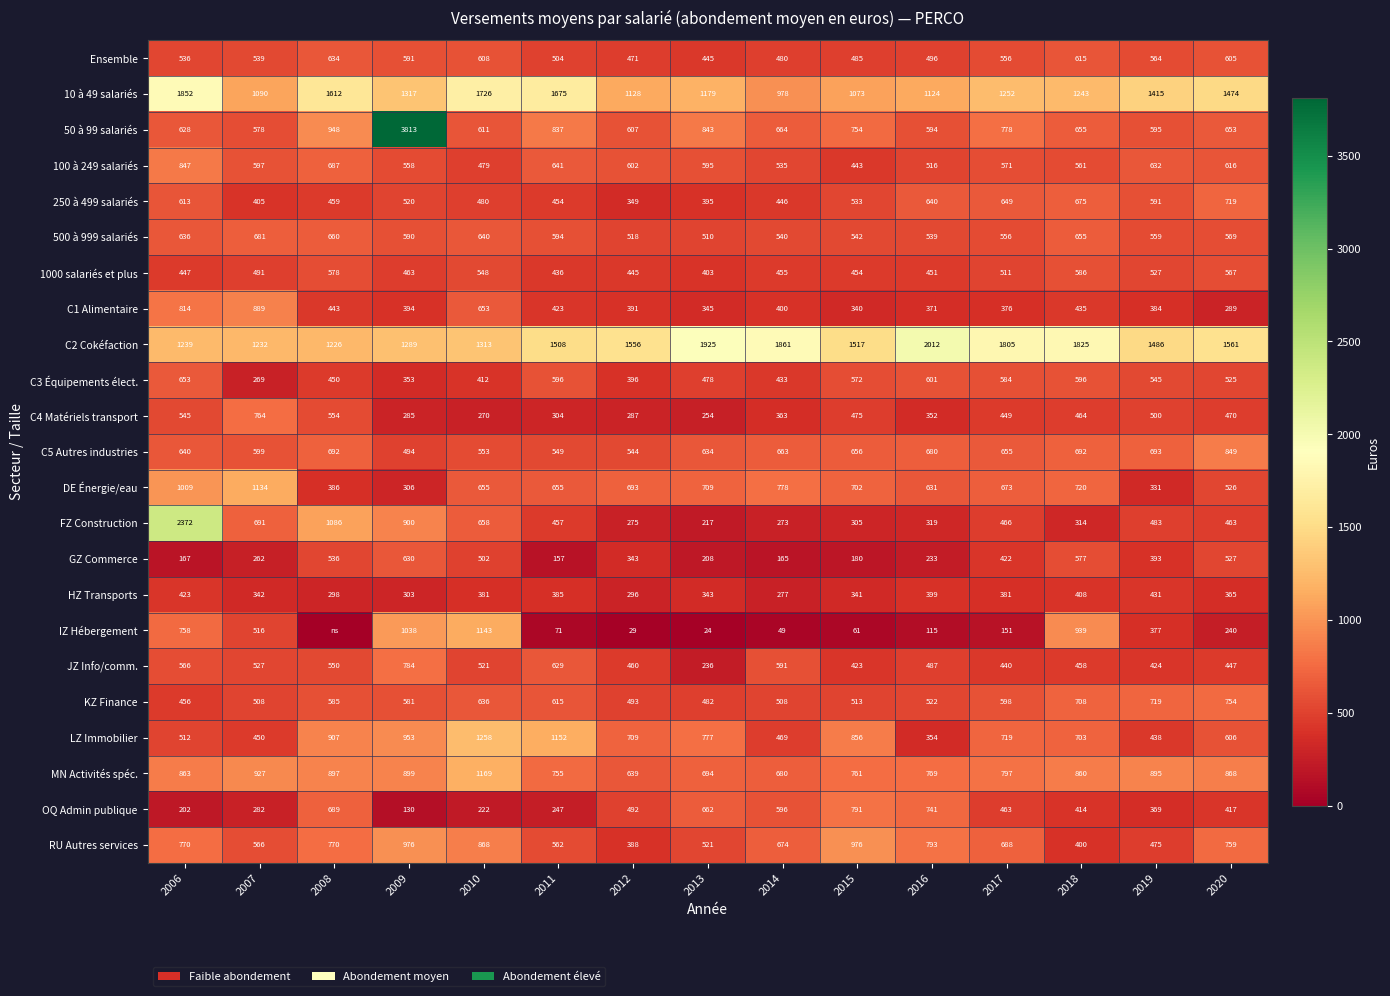

Where is 50 à 99 salariés nearest to the value 2195?

2008